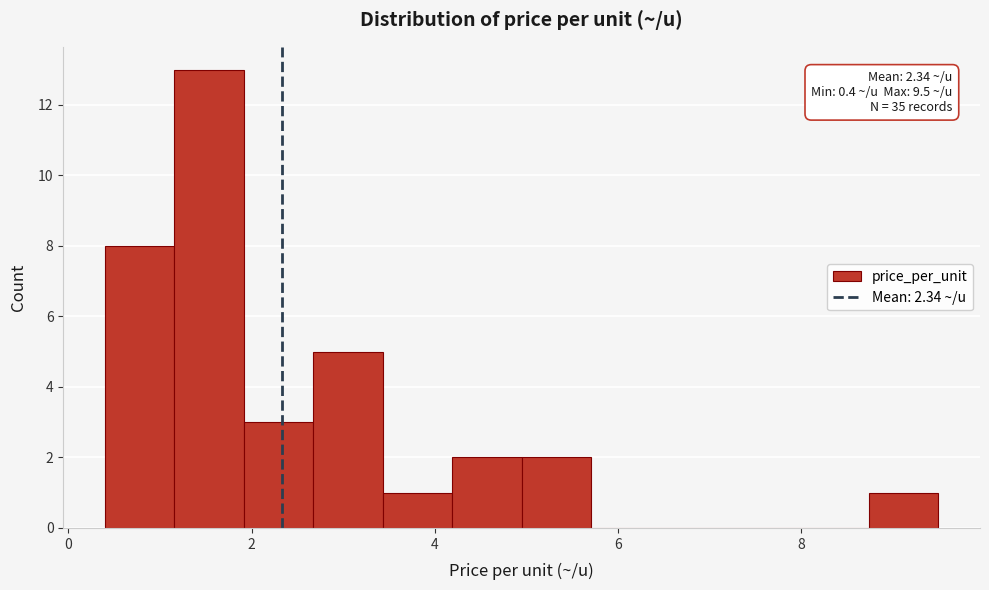

Around what value on the x-axis is the tallest bar? Give the approximate position of its centre, as read against the axis.

1.6